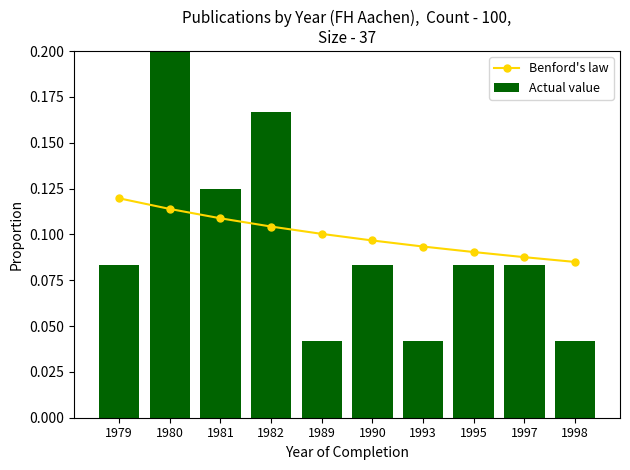

Rank the categories by Benford's law value from lowest to highest.

1998, 1997, 1995, 1993, 1990, 1989, 1982, 1981, 1980, 1979